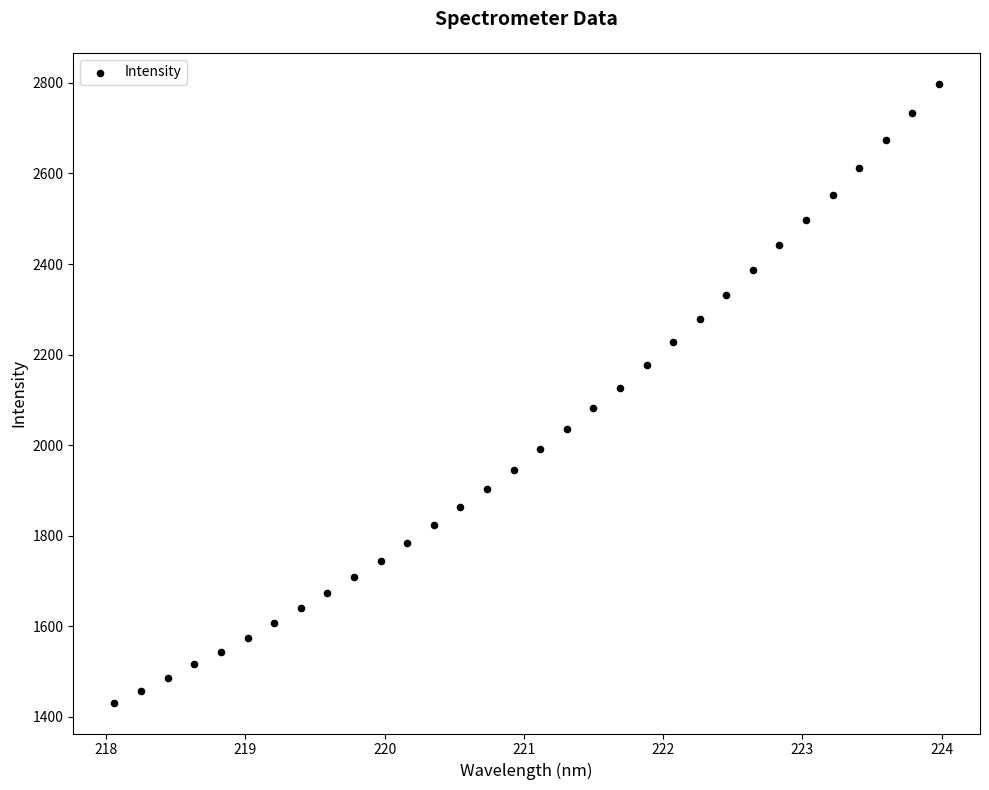

What is the range of Y values (max minus min)?

1366.9